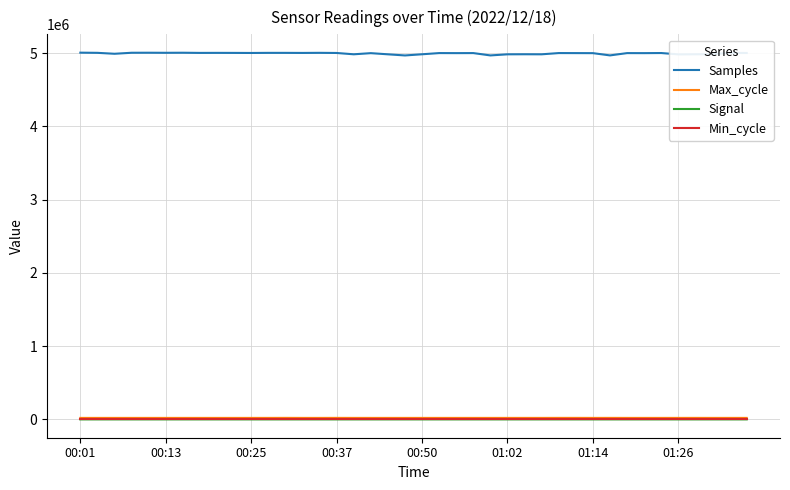

Count the number of data series in this chart.

4